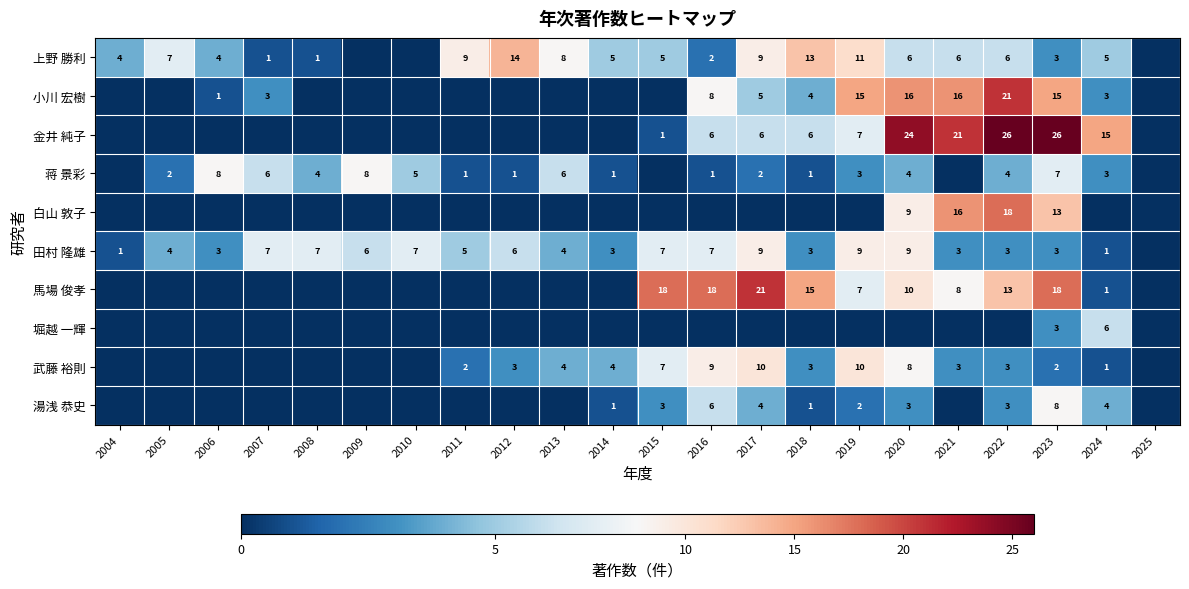

True or false: 小川 宏樹 has a value of 4 at 2018.

True